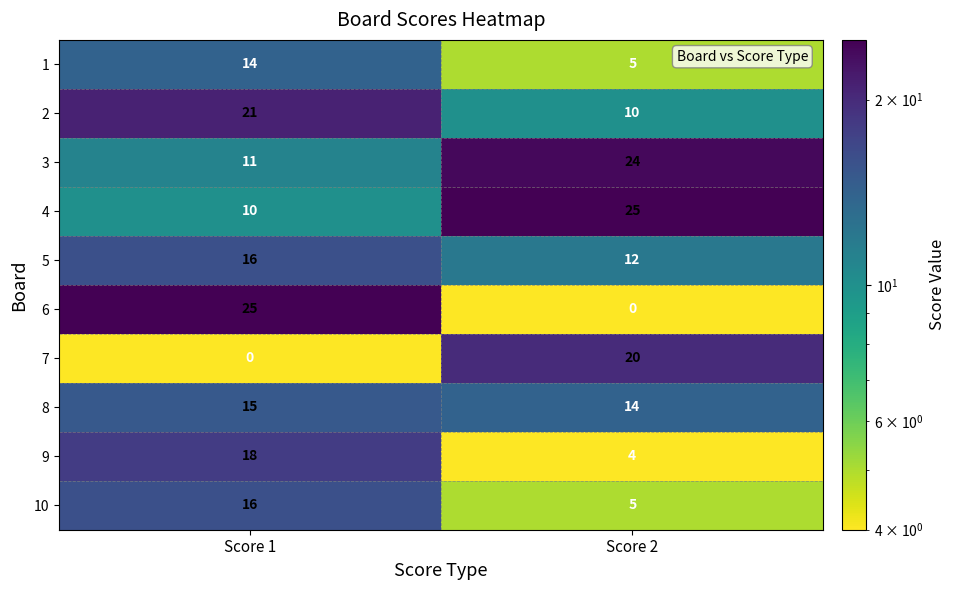

The 4 series shows 25 at Score 2. True or false?

True